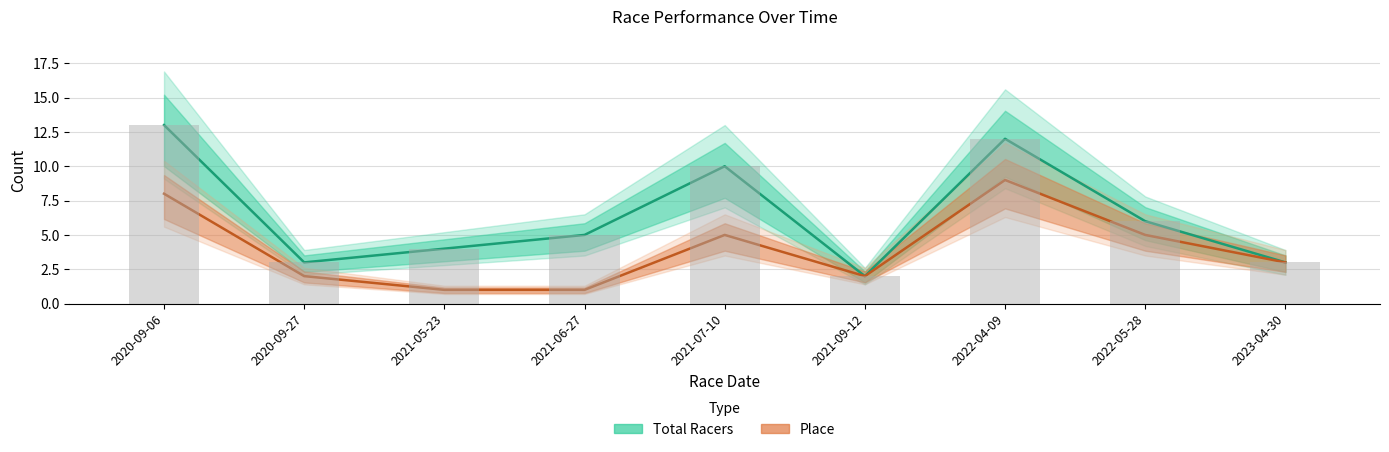

How many groups of bars are there?

9